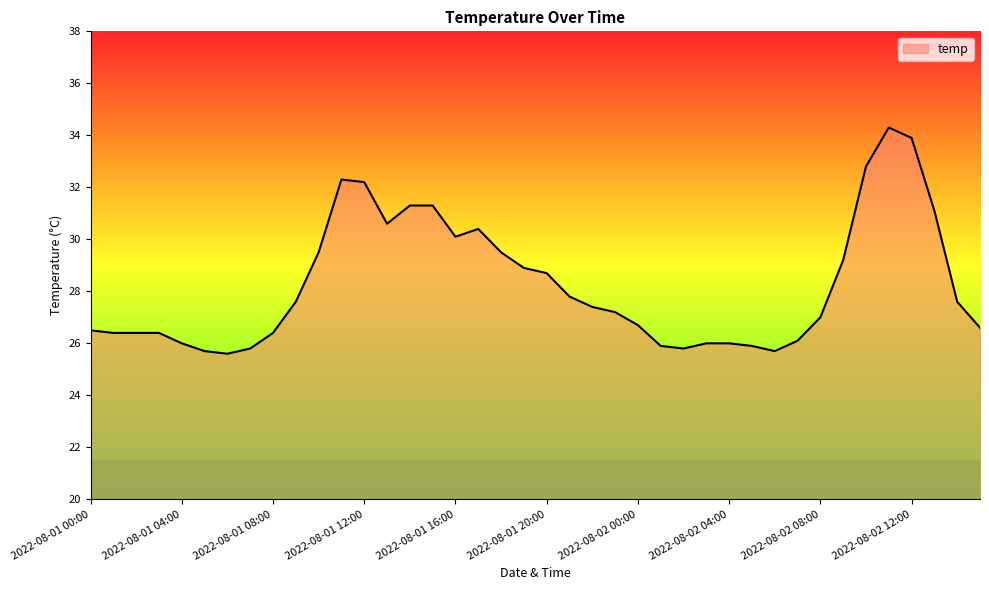

What is the difference between the maximum and minimum values?

8.7